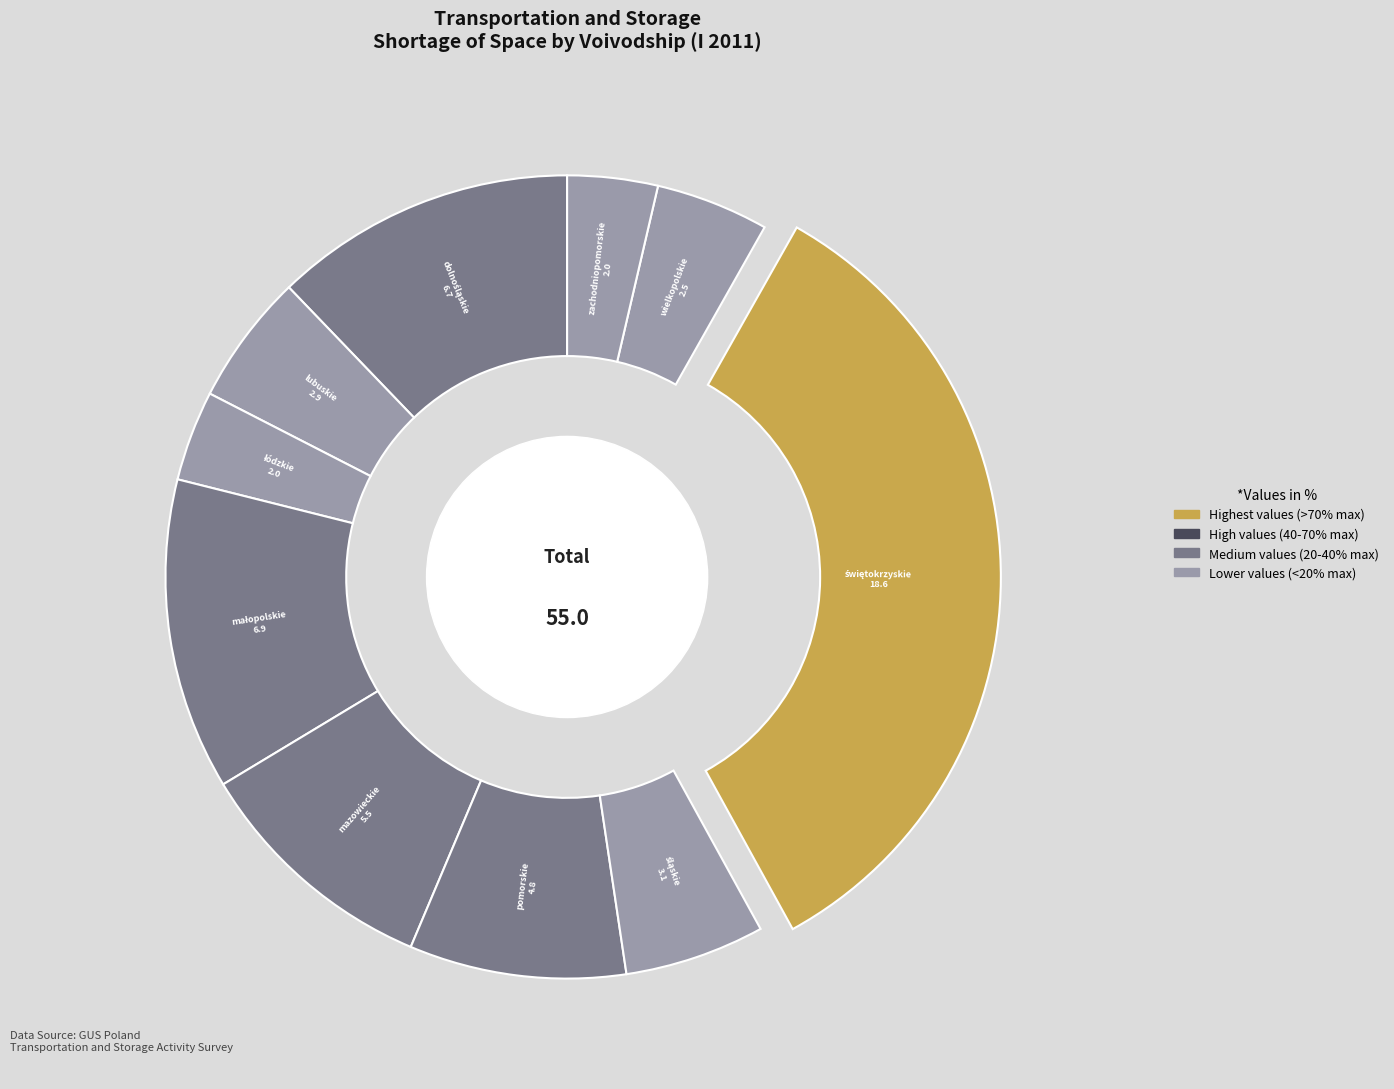

Is there any slice that represents more than half of the pie?

No